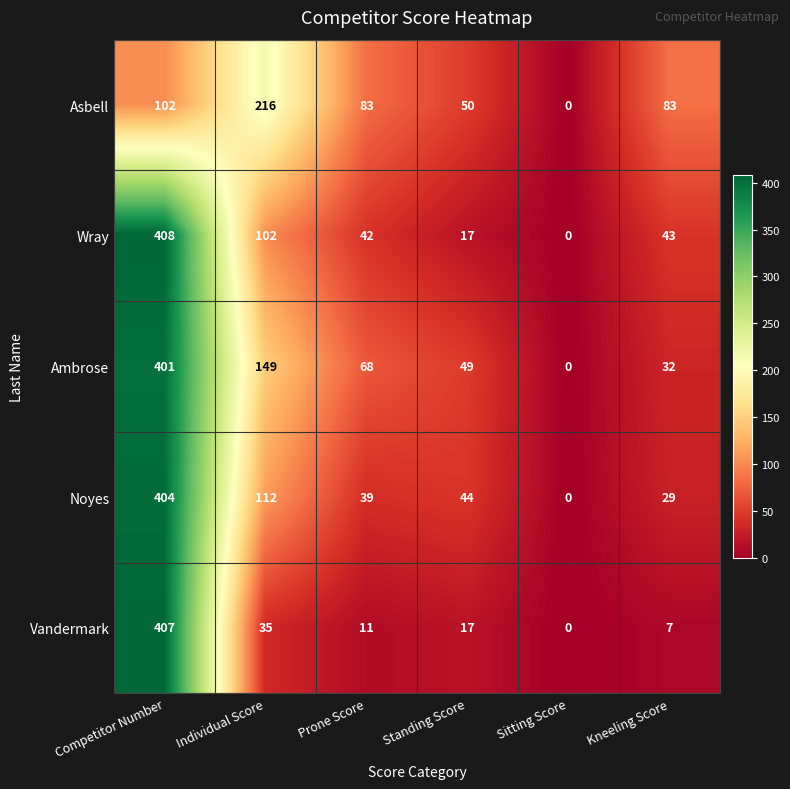

What is the approximate value of Noyes at Individual Score, to the nearest 50?

100